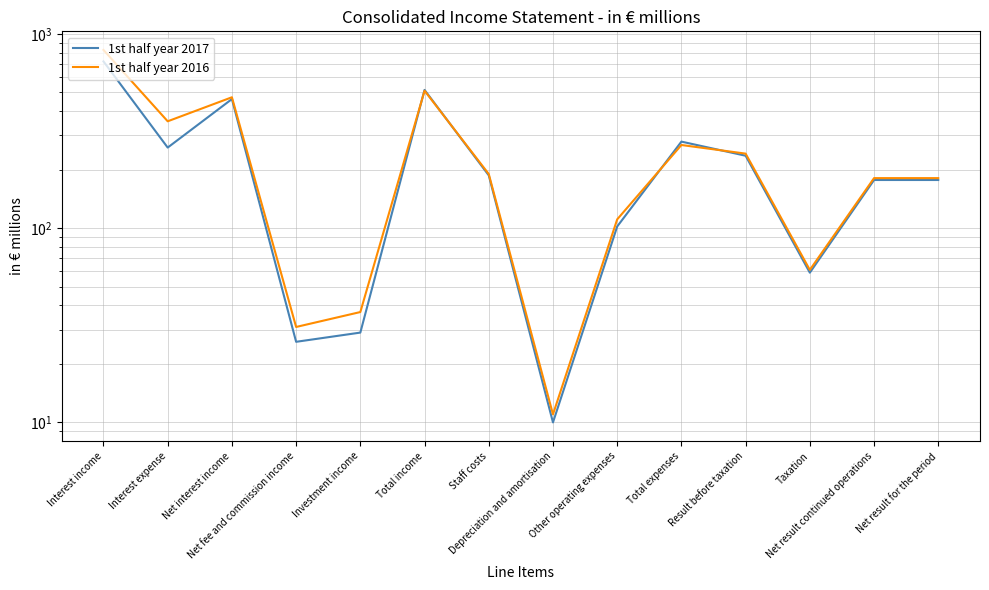

What is the greatest value displayed?

827